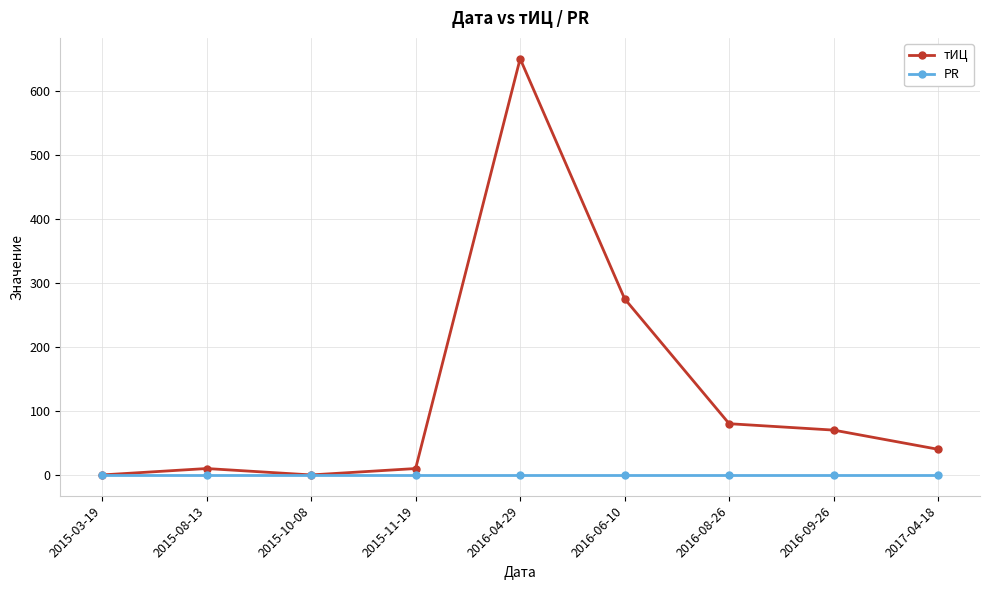

What is the greatest value displayed?

650